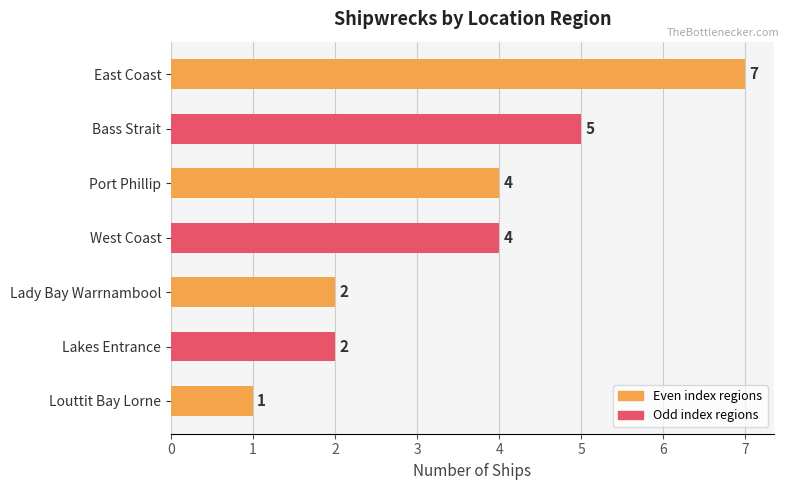

What is the sum of the values at Bass Strait and Port Phillip?

9